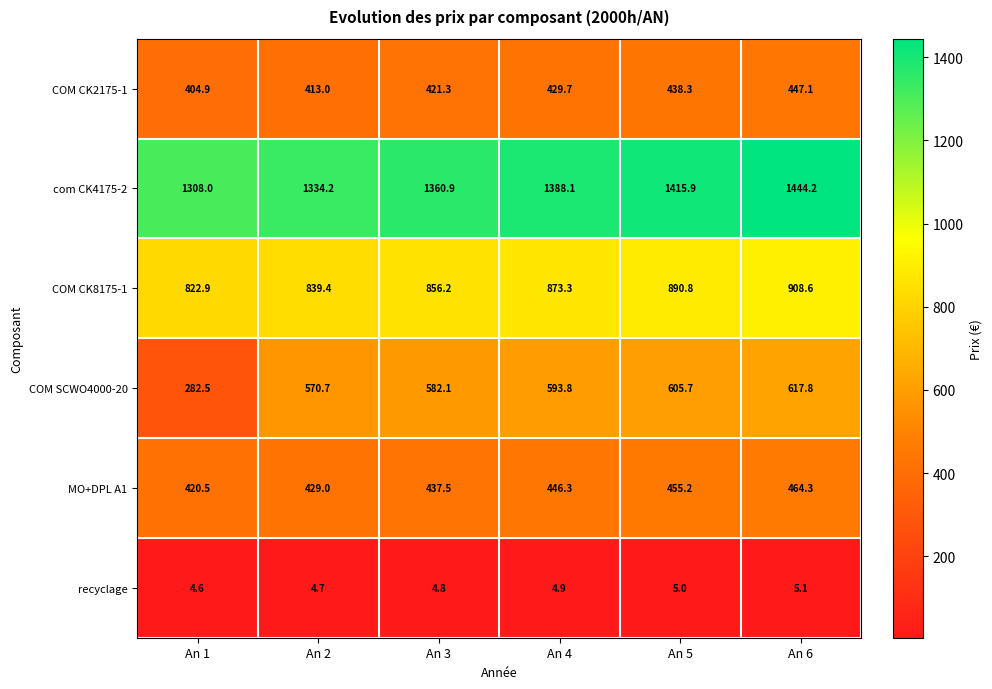

What is the difference between the highest and lowest values at An 4?

1383.2